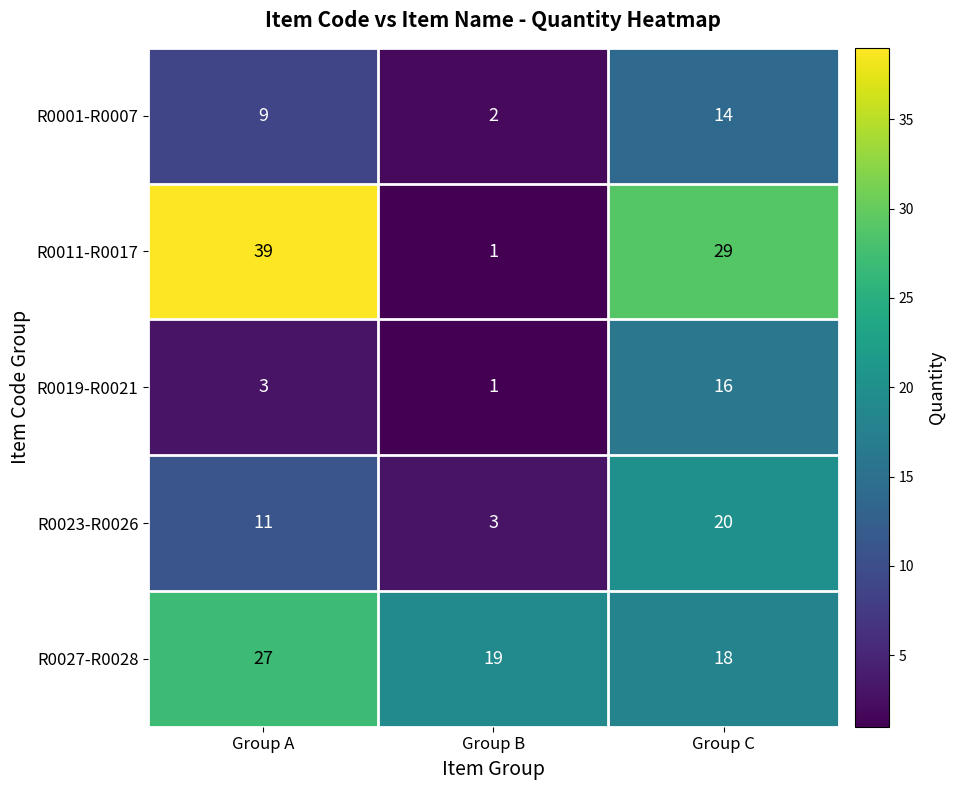

How many categories are shown in the chart?

3